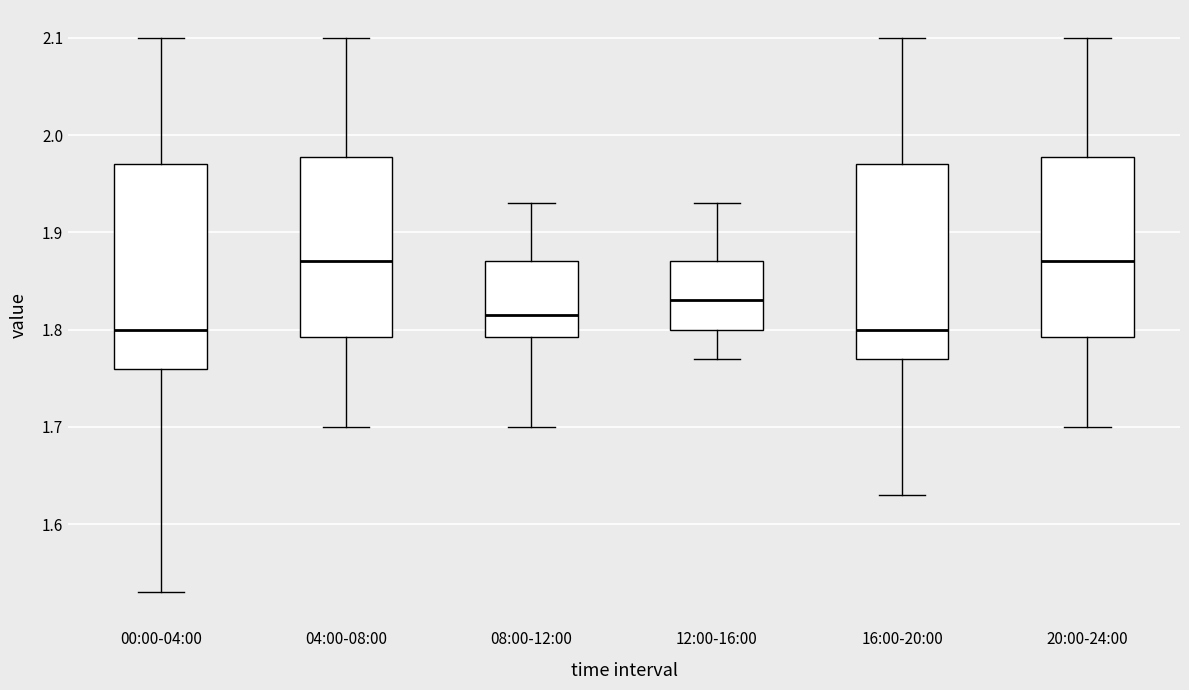

Reading left to right, read every box against the y-axis: the position of its median line, the range the box covers, and the ends of its whiskers. The values are not printed on the chart, so give them approximately, as read against the axis.

00:00-04:00: median 1.80, box 1.76 to 1.97, whiskers 1.53 to 2.10
04:00-08:00: median 1.87, box 1.79 to 1.98, whiskers 1.70 to 2.10
08:00-12:00: median 1.82, box 1.79 to 1.87, whiskers 1.70 to 1.93
12:00-16:00: median 1.83, box 1.80 to 1.87, whiskers 1.77 to 1.93
16:00-20:00: median 1.80, box 1.77 to 1.97, whiskers 1.63 to 2.10
20:00-24:00: median 1.87, box 1.79 to 1.98, whiskers 1.70 to 2.10